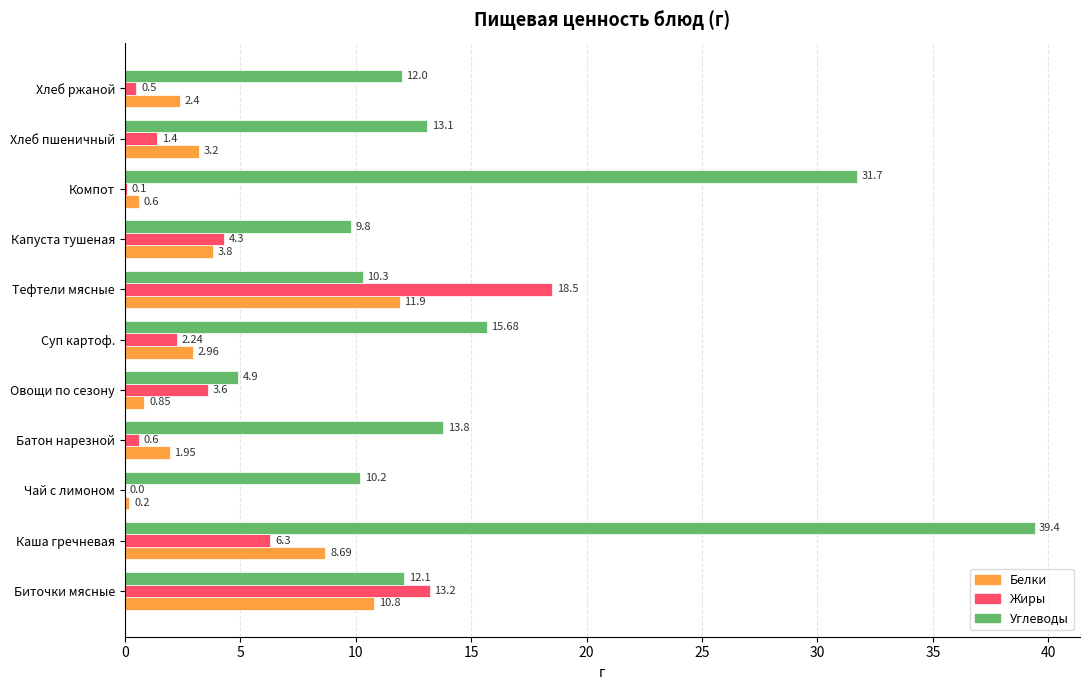

How many data points does each series have?

11